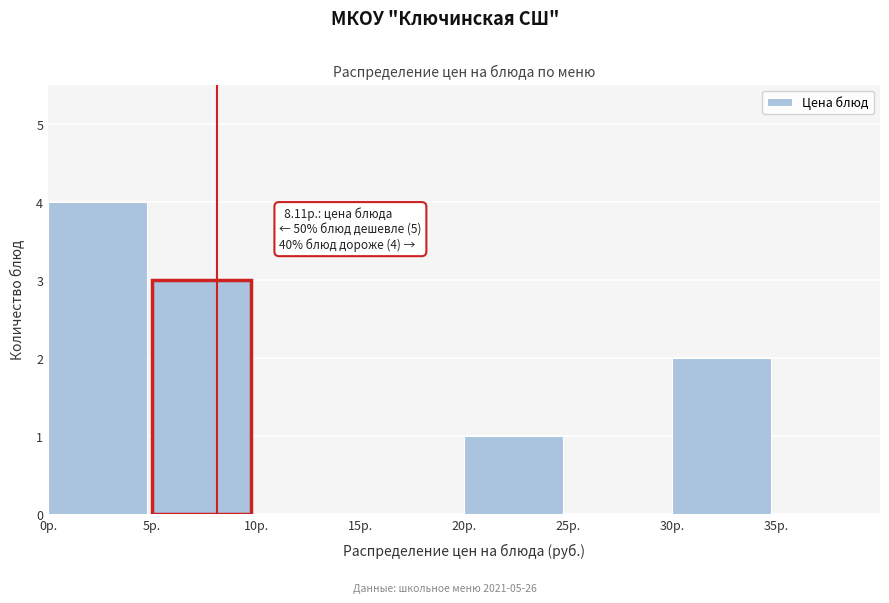

Over which range of the x-axis is the bar tallest?

0 to 5